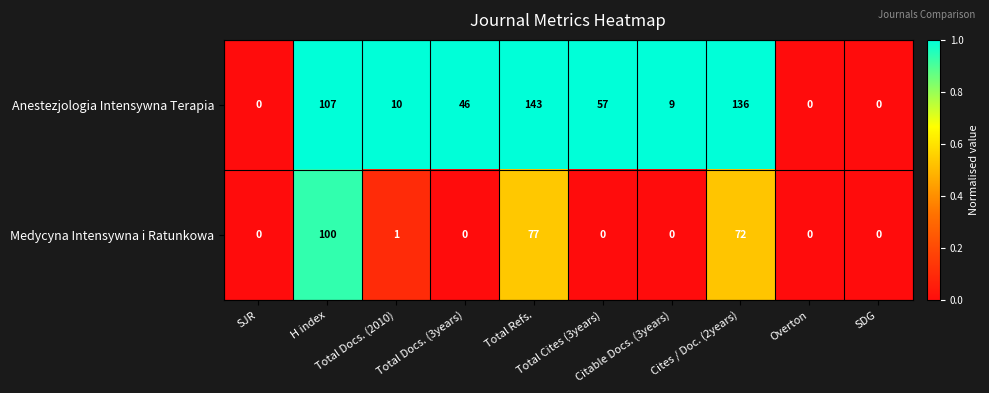

Rank the series by their maximum value, from lowest to highest.

Medycyna Intensywna i Ratunkowa, Anestezjologia Intensywna Terapia